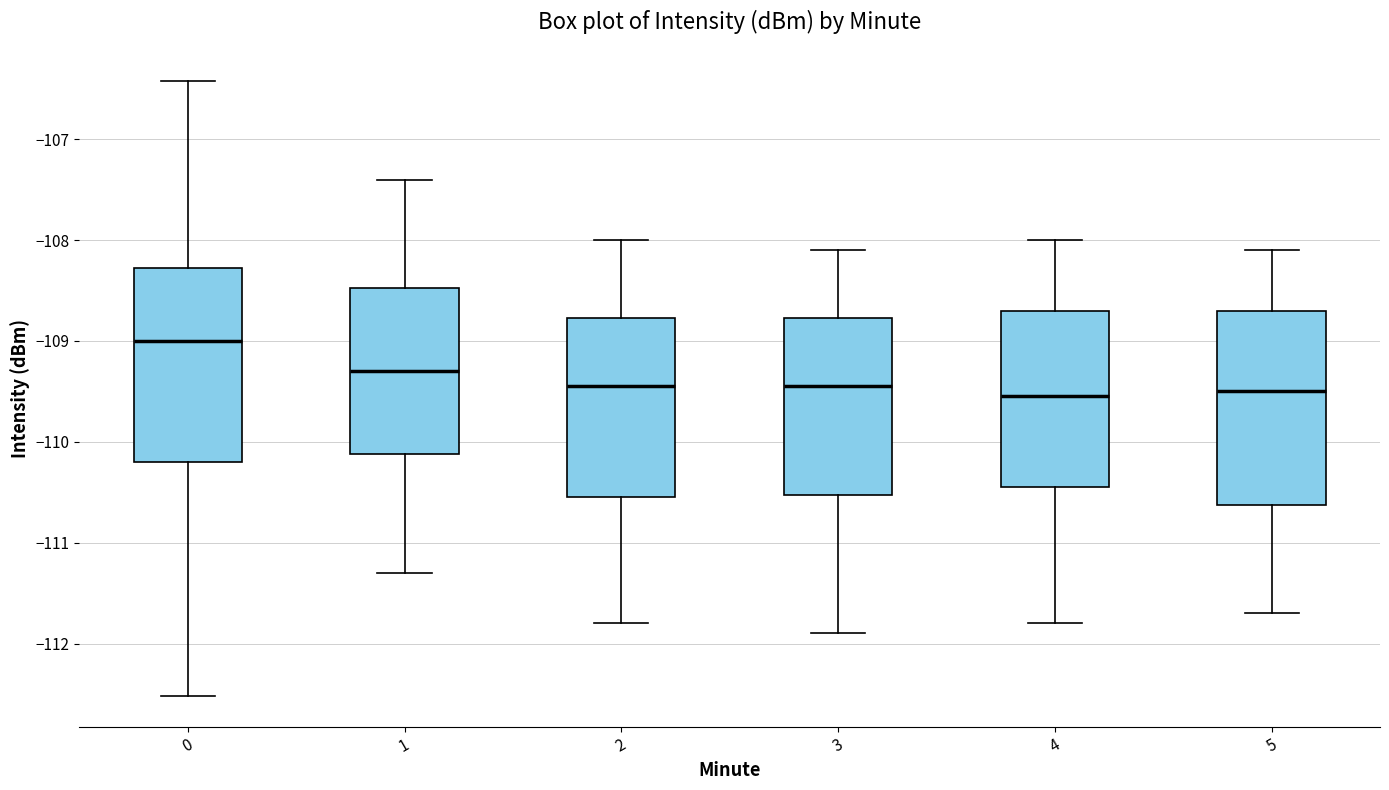

Where does the upper whisker of the box at x = 3 end on the y-axis? The values are not printed on the chart, so give them approximately, as read against the axis.

-108.1